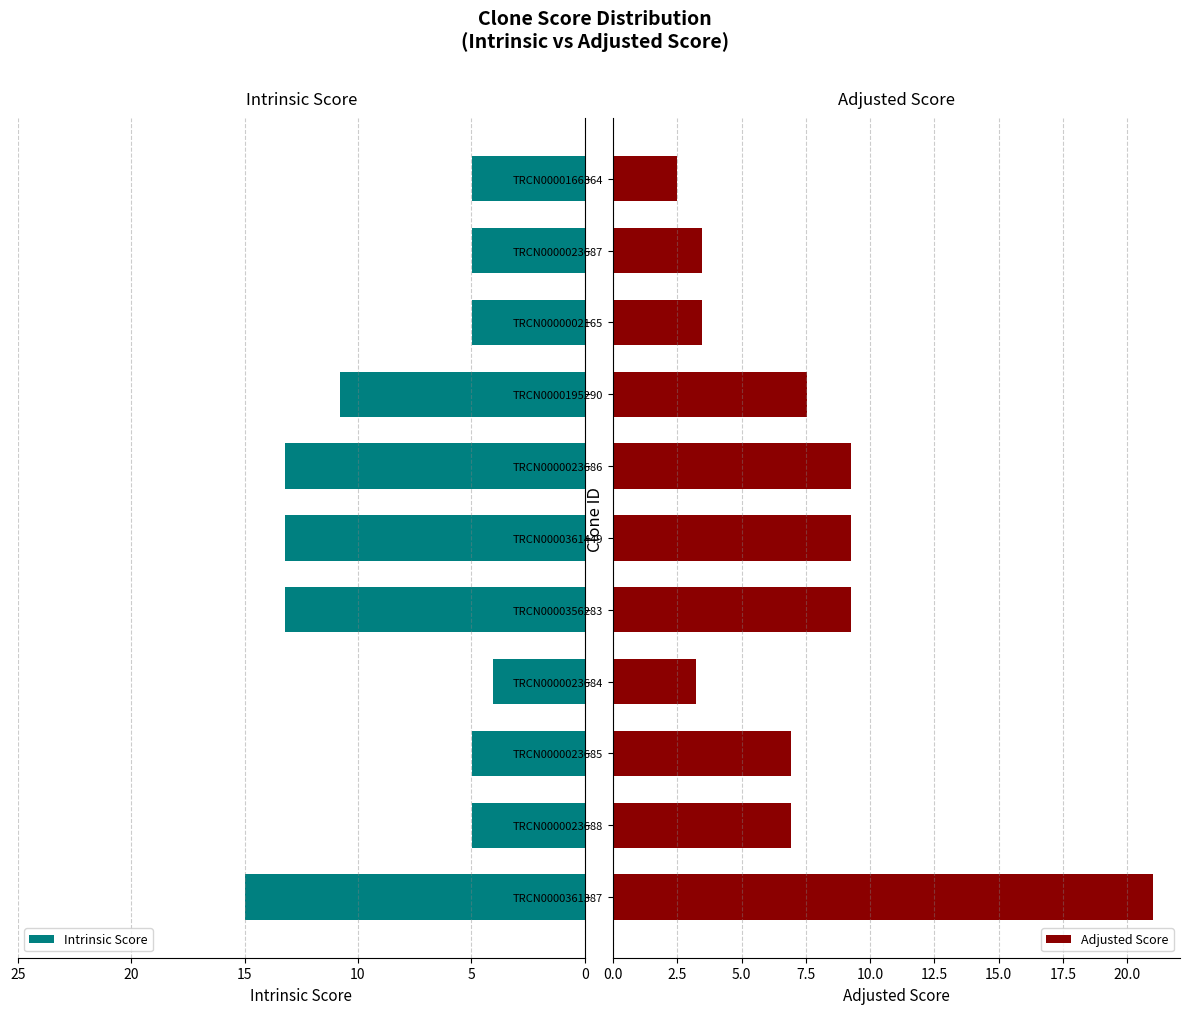

What is the sum of all Adjusted Score values?

82.8